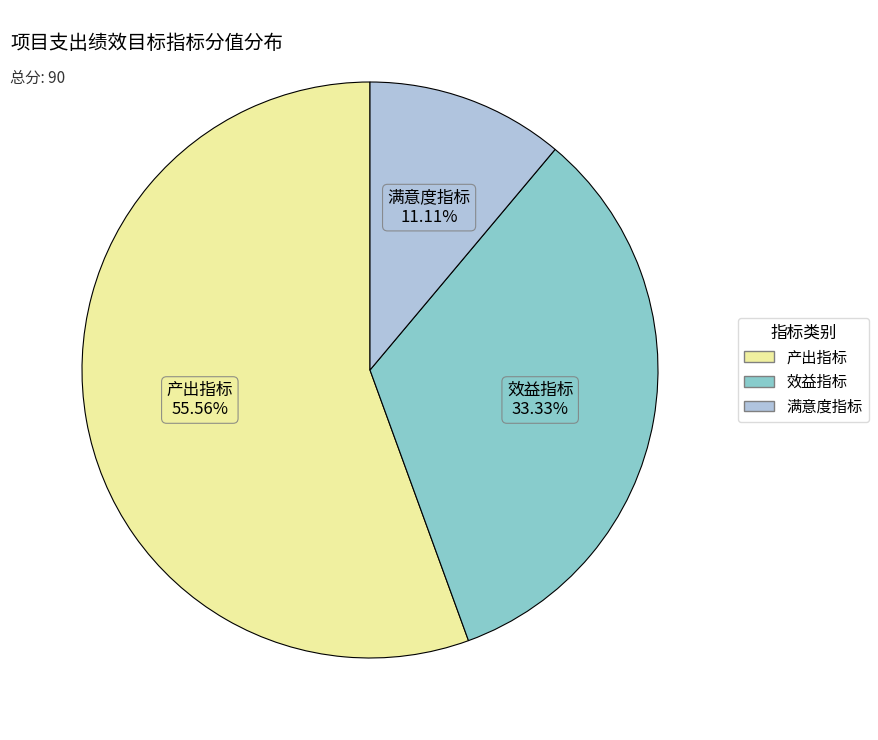

How many slices are in this pie chart?

3